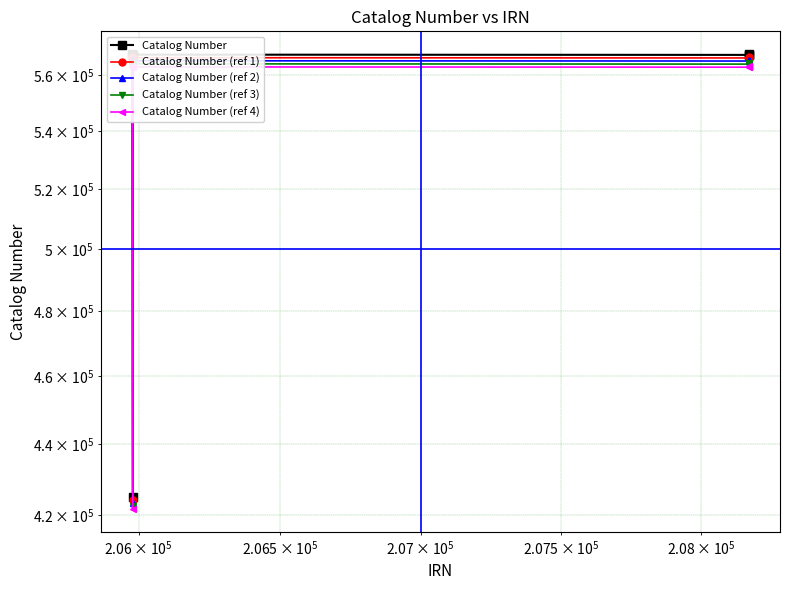

Reading left to right, what are all the values shown in this chart?

Catalog Number: 567607.0	567862.0	567595.0	567693.0	567895.0	567507.0	425075.0
Catalog Number (ref 1): 566471.8	566726.3	566459.8	566557.6	566759.2	566372.0	424224.8
Catalog Number (ref 2): 565336.6	565590.6	565324.6	565422.2	565623.4	565237.0	423374.7
Catalog Number (ref 3): 564201.4	564454.8	564189.4	564286.8	564487.6	564102.0	422524.5
Catalog Number (ref 4): 563066.1	563319.1	563054.2	563151.5	563351.8	562966.9	421674.4